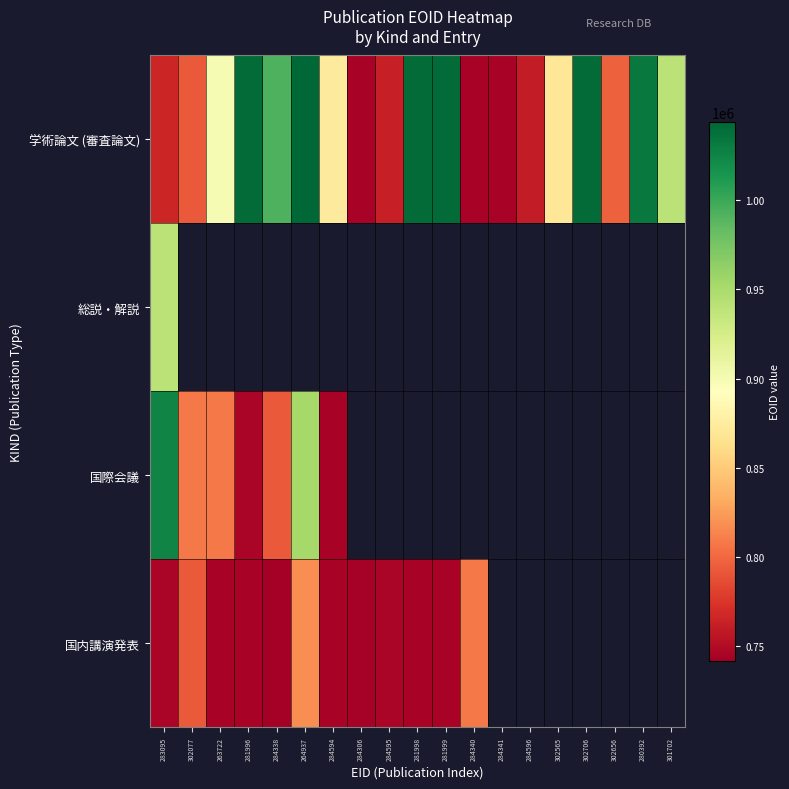

Where does the 国内講演発表 series first go above 793284?

264937